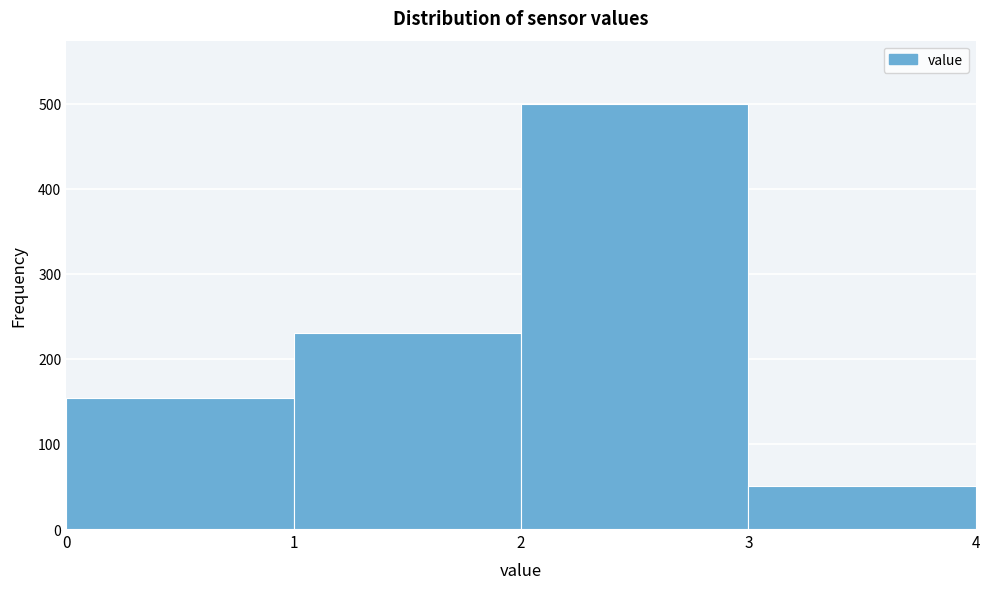

Over which range of the x-axis is the bar tallest?

2 to 3